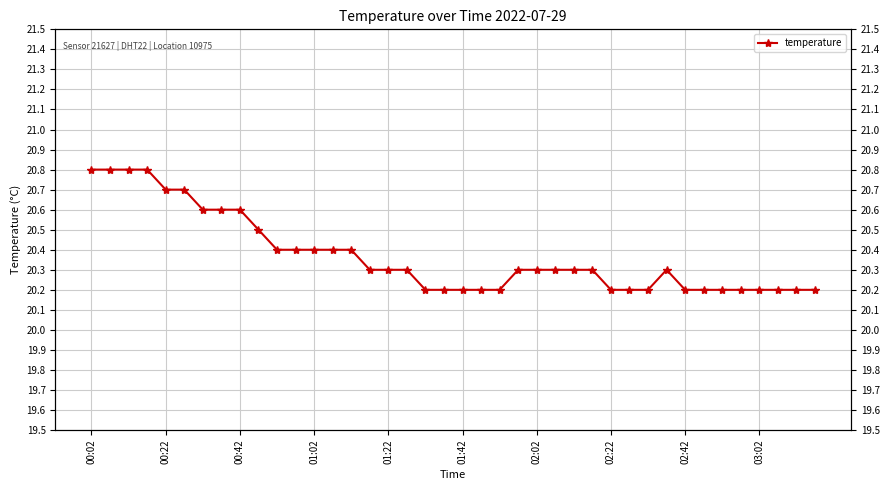

What is the change in value from 31 to 39?

-0.1